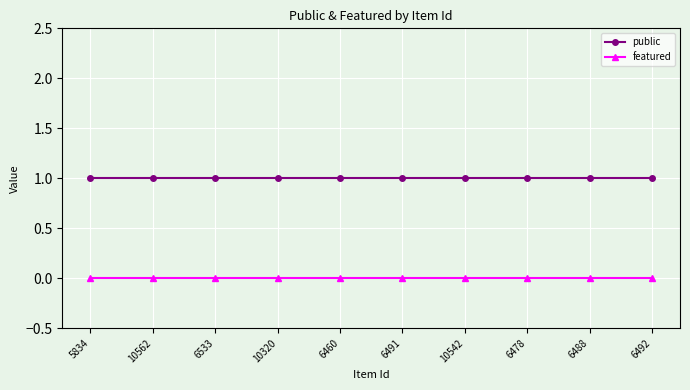

Is it true that public equals 1 at 6478?

True